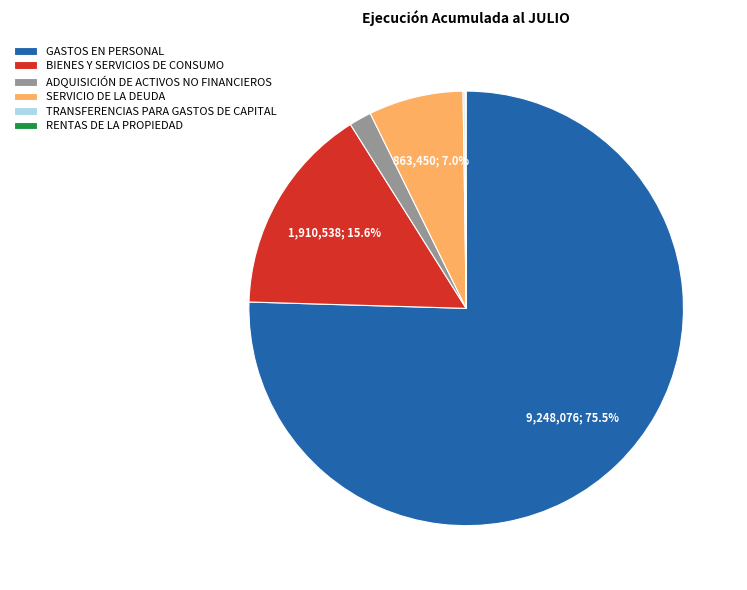

What is the largest slice in the pie chart?

GASTOS EN PERSONAL